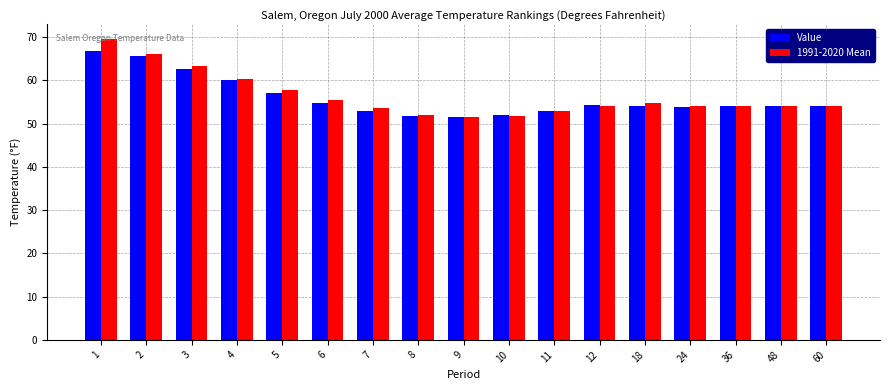

At which label does 1991-2020 Mean reach its peak?

1